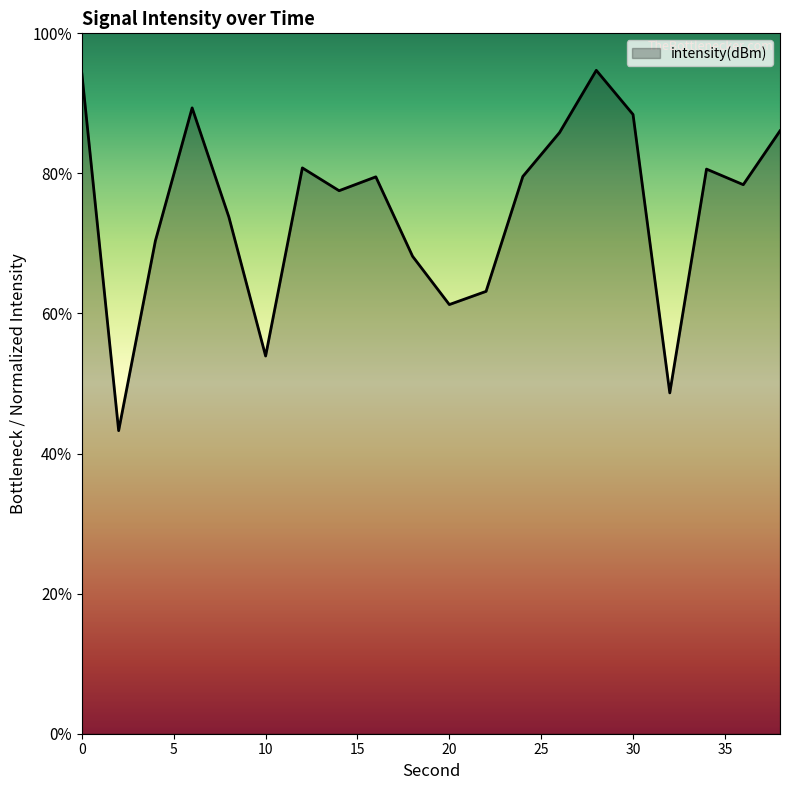

Does the chart display data point markers on the line(s)?

No